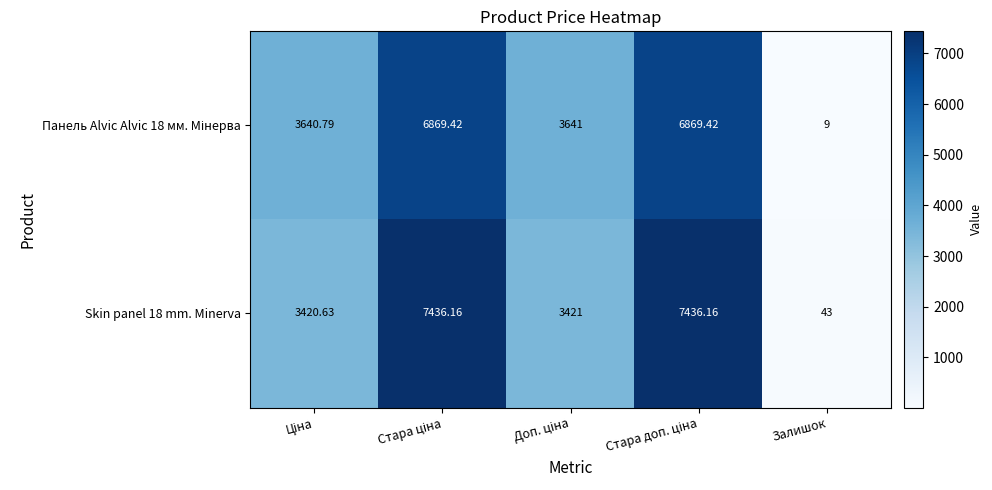

At which category does the chart reach its minimum across all series?

Залишок